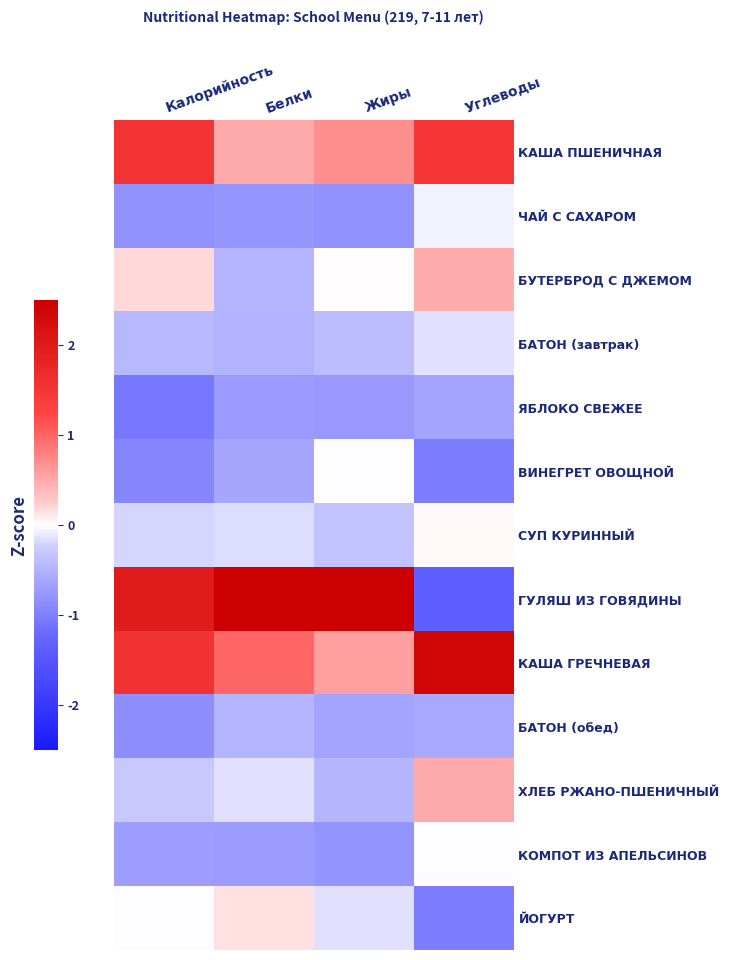

Which label corresponds to the smallest value in the chart?

Углеводы